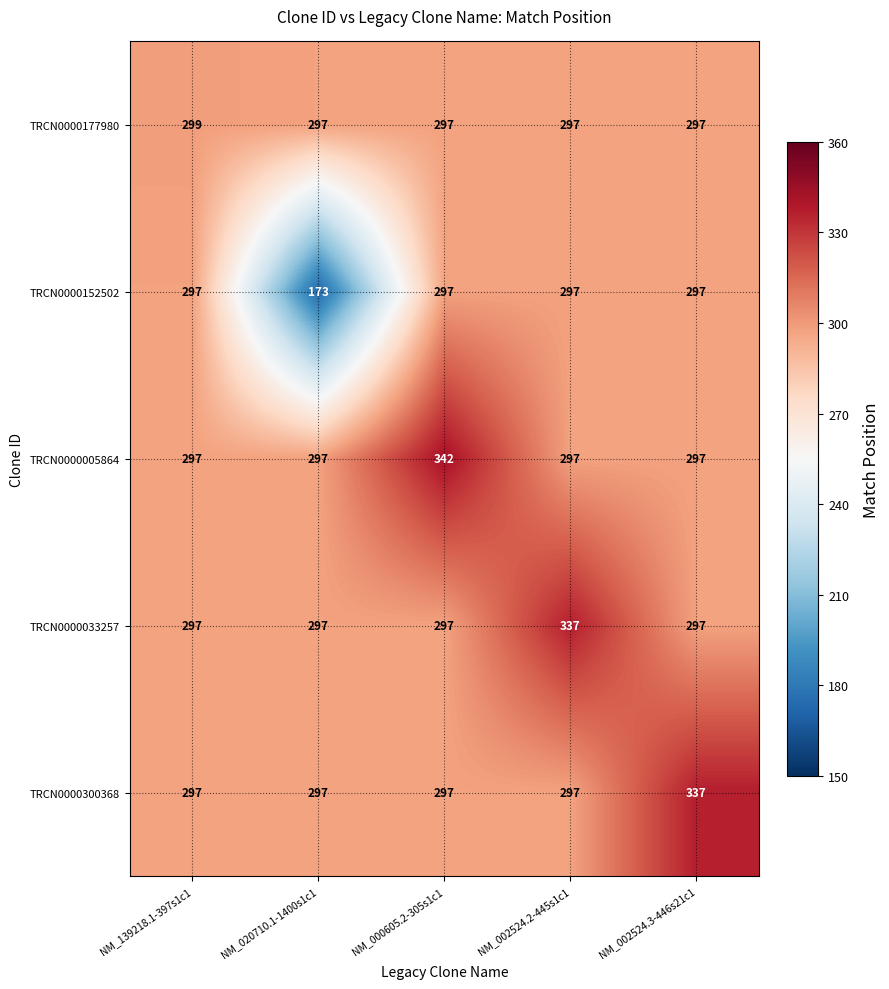

Which series has the largest total across all categories?

TRCN0000005864